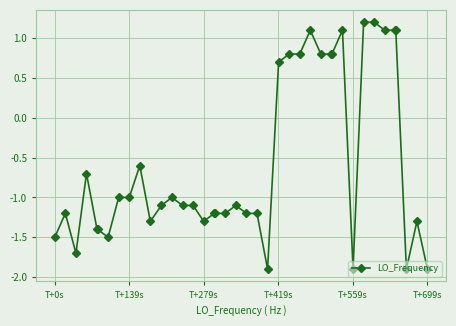

What is the smallest value displayed?

-1.9